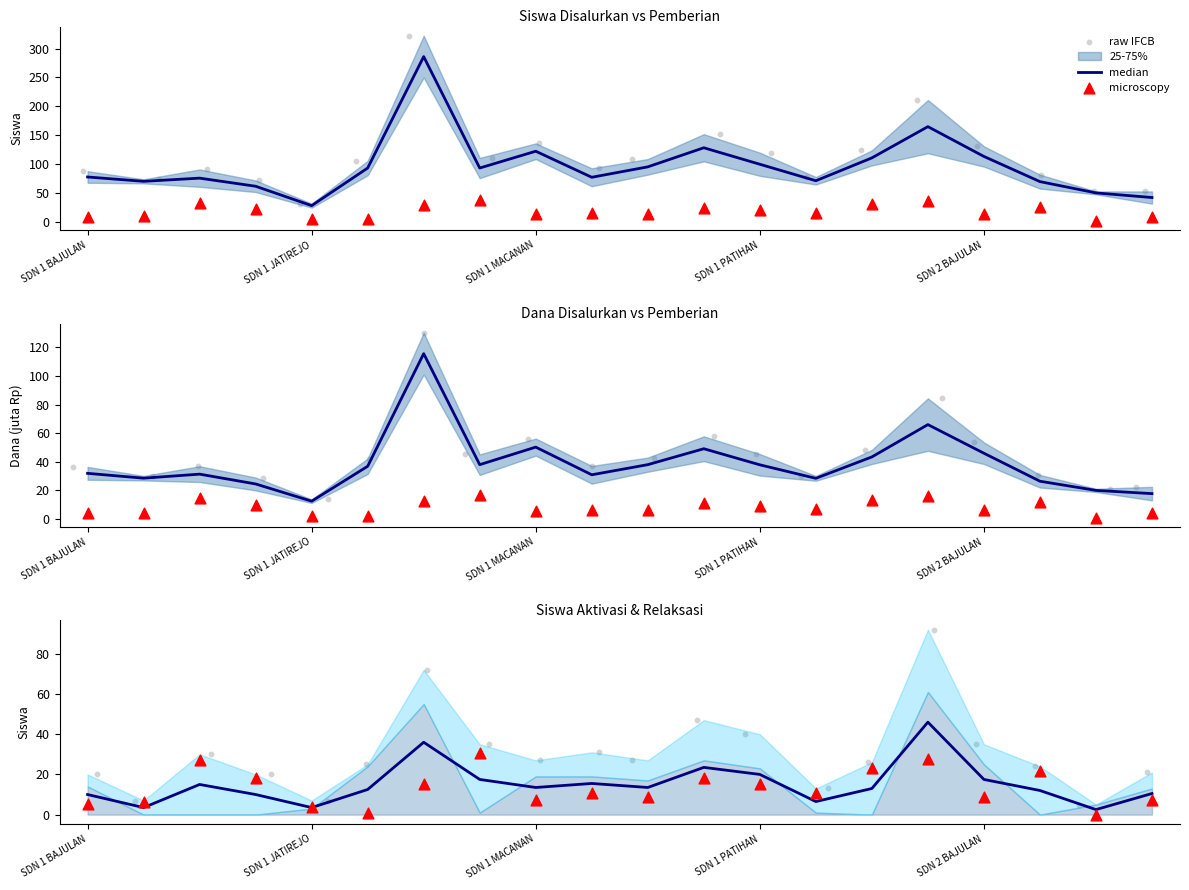

At how many categories does at least one series exceed 70?

2